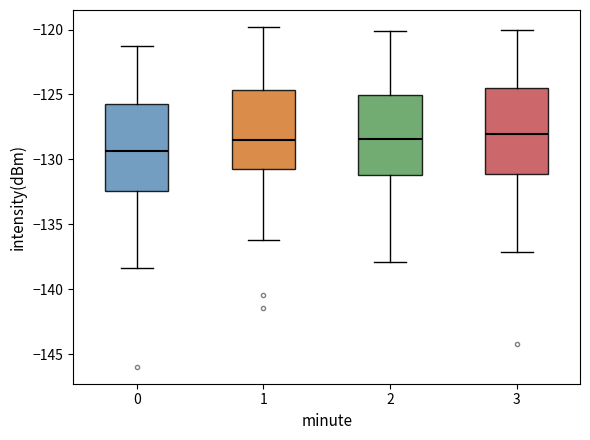

Reading left to right, read every box against the y-axis: the position of its median line, the range the box covers, and the ends of its whiskers. The values are not printed on the chart, so give them approximately, as read against the axis.

0: median -129.5, box -132.5 to -126.0, whiskers -138.5 to -121.5
1: median -128.5, box -131.0 to -124.5, whiskers -136.0 to -120.0
2: median -128.5, box -131.0 to -125.0, whiskers -138.0 to -120.0
3: median -128.0, box -131.0 to -124.5, whiskers -137.0 to -120.0